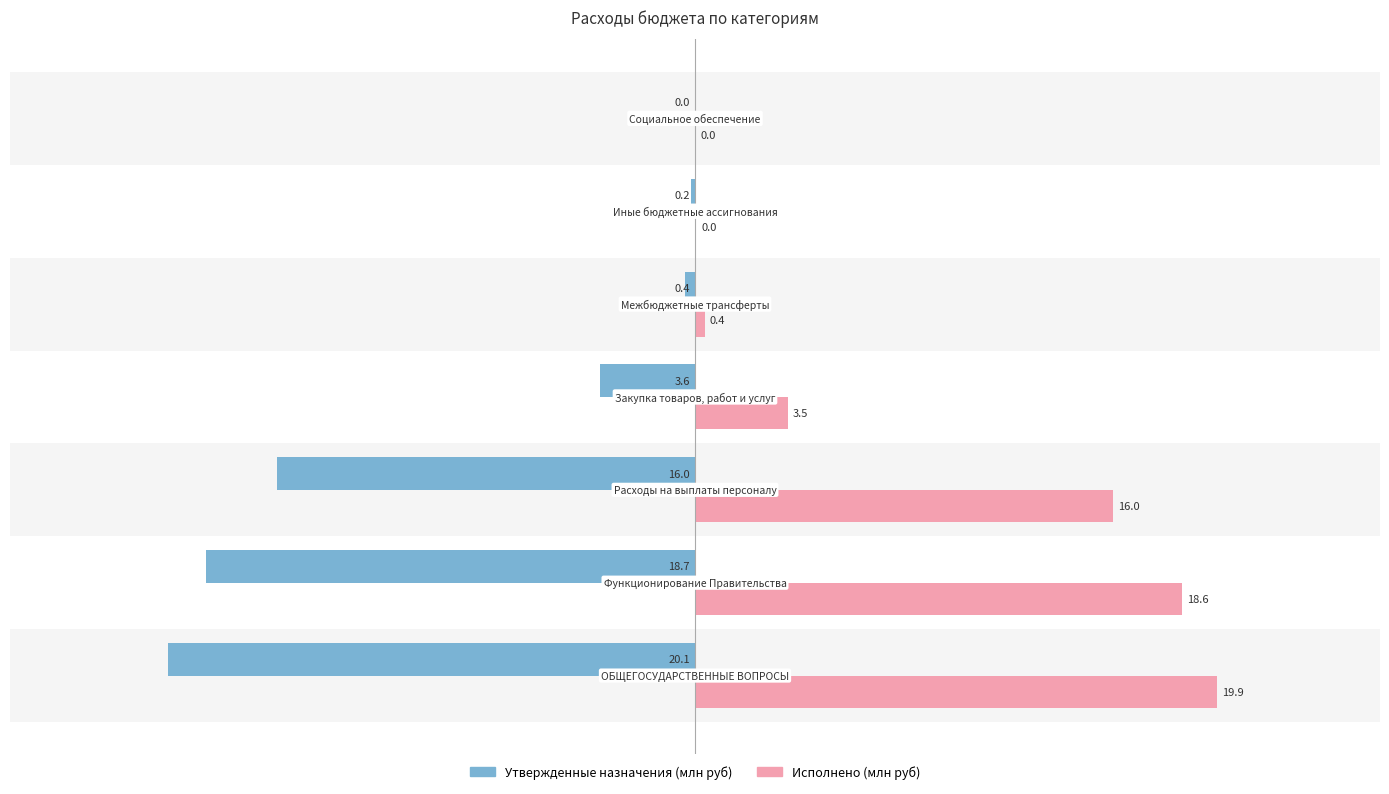

What is the greatest value displayed?

19.9